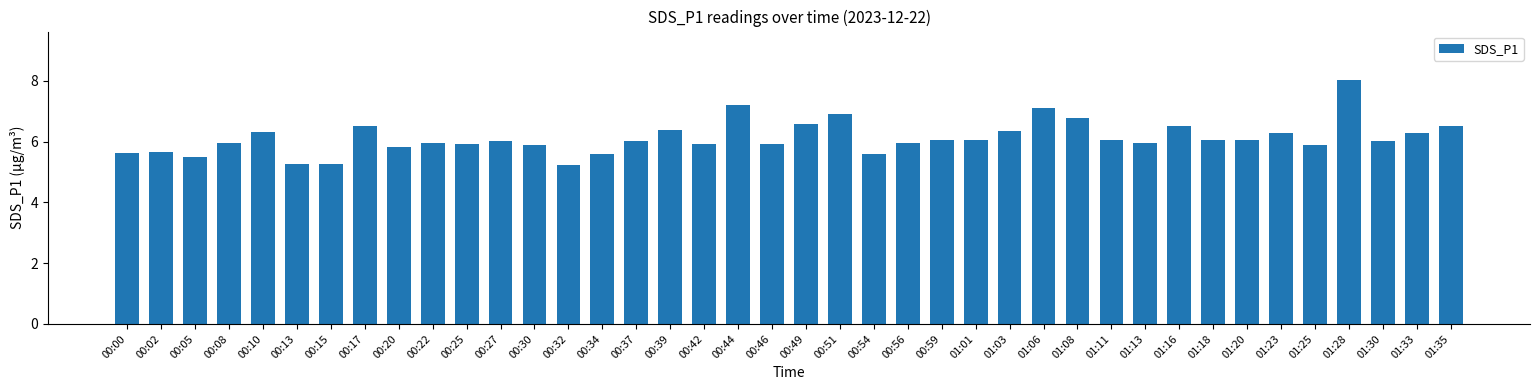

What is the label of the 25th bar from the right?

00:37